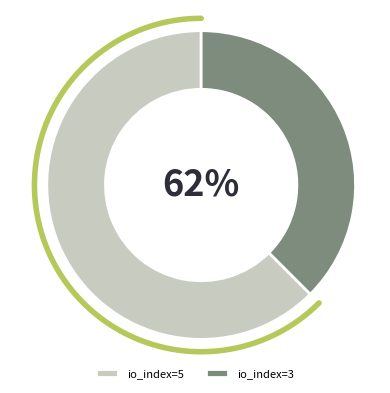

The io_index=3 slice represents 44% of the pie. True or false?

False